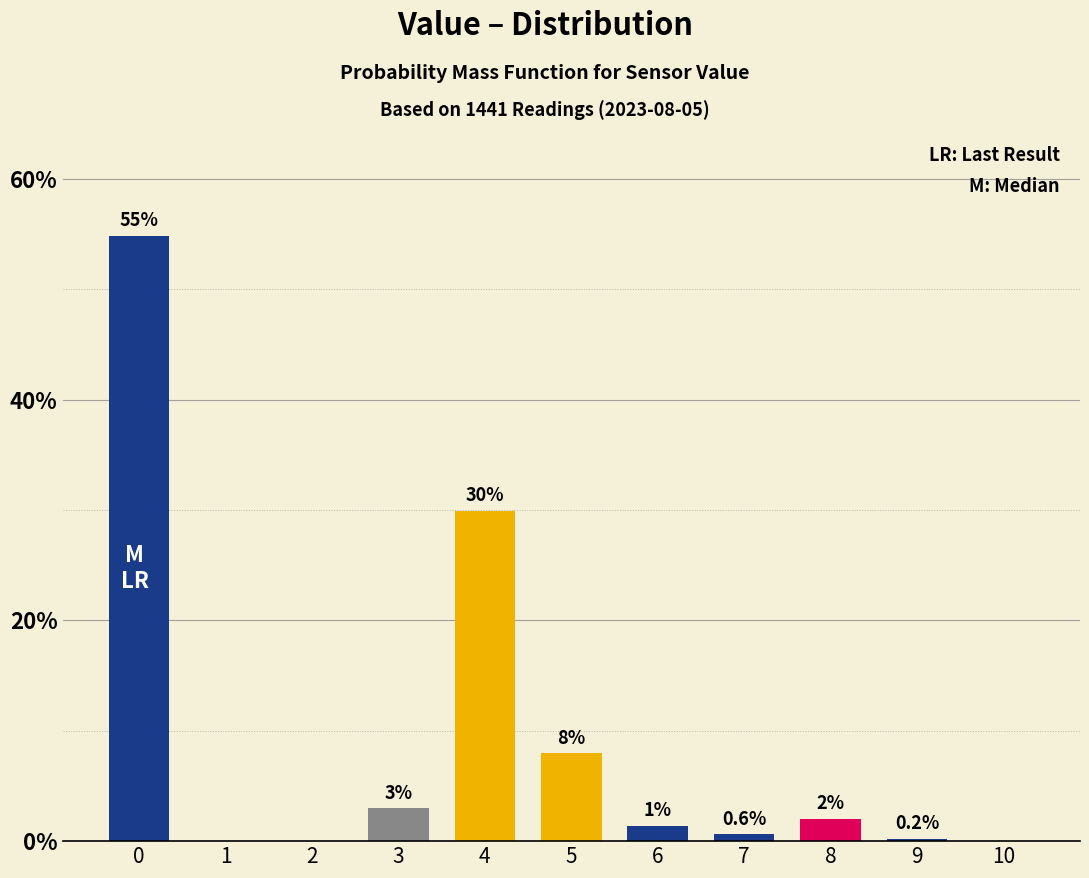

True or false: the data shows 0.0 at 2.

True